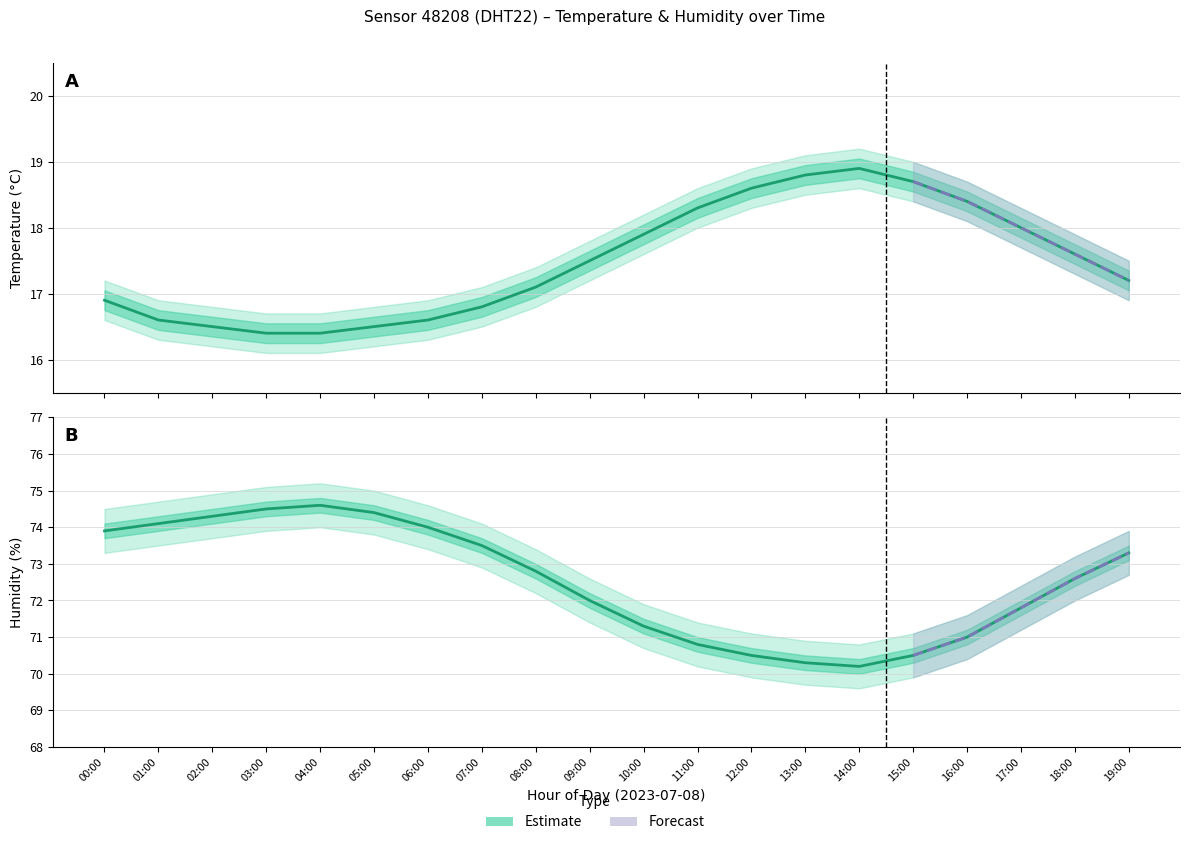

Reading right to left, extract all data points from this chart.

temperature: 19:00=17.2	18:00=17.6	17:00=18.0	16:00=18.4	15:00=18.7	14:00=18.9	13:00=18.8	12:00=18.6	11:00=18.3	10:00=17.9	09:00=17.5	08:00=17.1	07:00=16.8	06:00=16.6	05:00=16.5	04:00=16.4	03:00=16.4	02:00=16.5	01:00=16.6	00:00=16.9
temperature_upper: 19:00=17.5	18:00=17.9	17:00=18.3	16:00=18.7	15:00=19.0	14:00=19.2	13:00=19.1	12:00=18.9	11:00=18.6	10:00=18.2	09:00=17.8	08:00=17.4	07:00=17.1	06:00=16.9	05:00=16.8	04:00=16.7	03:00=16.7	02:00=16.8	01:00=16.9	00:00=17.2
temperature_lower: 19:00=16.9	18:00=17.3	17:00=17.7	16:00=18.1	15:00=18.4	14:00=18.6	13:00=18.5	12:00=18.3	11:00=18.0	10:00=17.6	09:00=17.2	08:00=16.8	07:00=16.5	06:00=16.3	05:00=16.2	04:00=16.1	03:00=16.1	02:00=16.2	01:00=16.3	00:00=16.6
humidity: 19:00=73.3	18:00=72.6	17:00=71.8	16:00=71.0	15:00=70.5	14:00=70.2	13:00=70.3	12:00=70.5	11:00=70.8	10:00=71.3	09:00=72.0	08:00=72.8	07:00=73.5	06:00=74.0	05:00=74.4	04:00=74.6	03:00=74.5	02:00=74.3	01:00=74.1	00:00=73.9
humidity_upper: 19:00=73.9	18:00=73.2	17:00=72.4	16:00=71.6	15:00=71.1	14:00=70.8	13:00=70.9	12:00=71.1	11:00=71.4	10:00=71.9	09:00=72.6	08:00=73.4	07:00=74.1	06:00=74.6	05:00=75.0	04:00=75.2	03:00=75.1	02:00=74.9	01:00=74.7	00:00=74.5
humidity_lower: 19:00=72.7	18:00=72.0	17:00=71.2	16:00=70.4	15:00=69.9	14:00=69.6	13:00=69.7	12:00=69.9	11:00=70.2	10:00=70.7	09:00=71.4	08:00=72.2	07:00=72.9	06:00=73.4	05:00=73.8	04:00=74.0	03:00=73.9	02:00=73.7	01:00=73.5	00:00=73.3